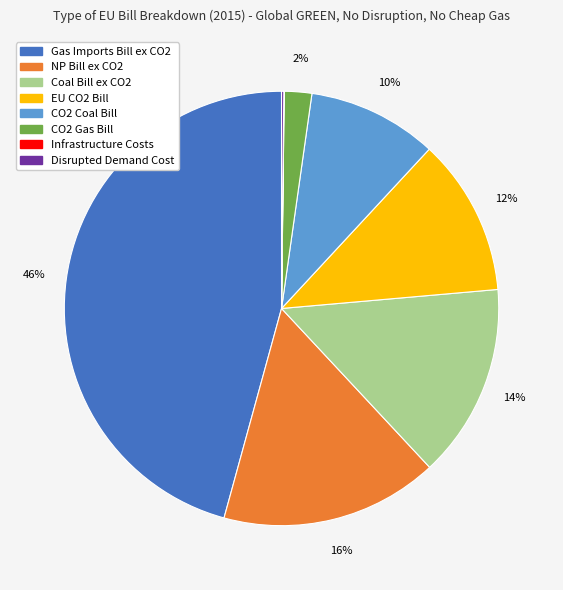

To the nearest percent, what is the difference between the largest and smallest slice percentages?

46%